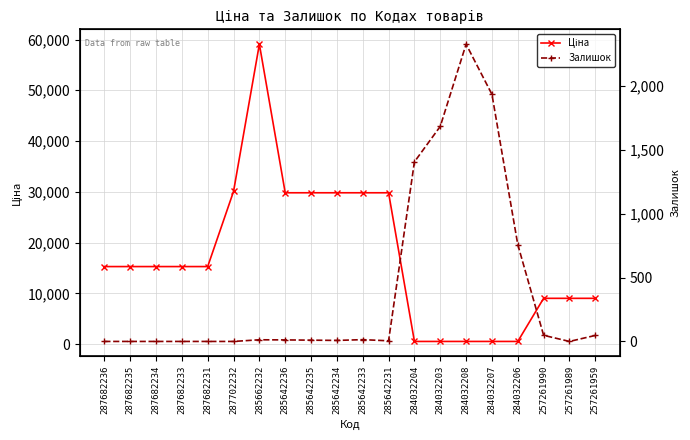

What is the difference between the Ціна values at 257261959 and 284032203?

8488.4